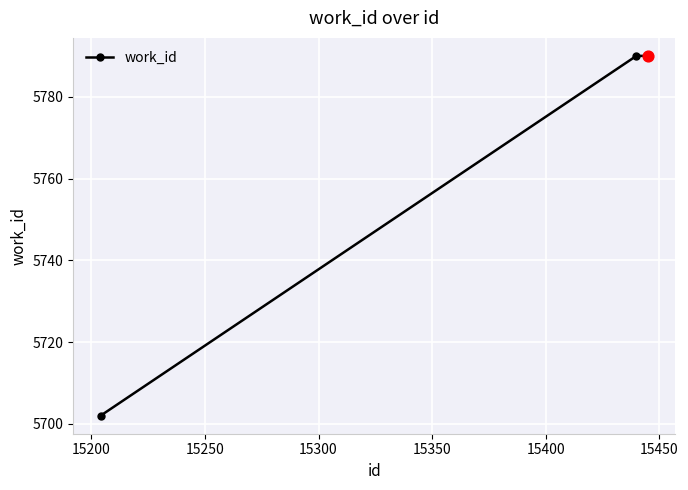

What is the minimum value shown in the chart?

5702